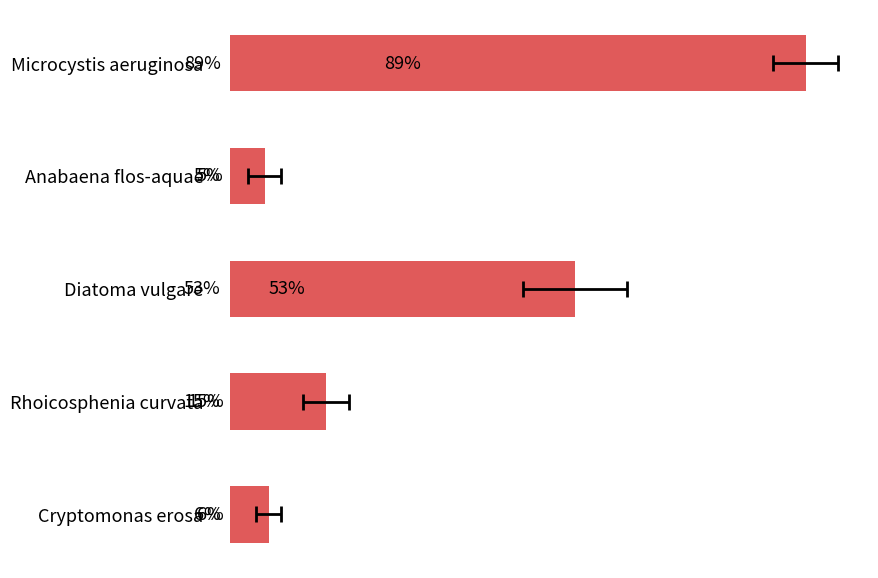

How many data points does each series have?

5